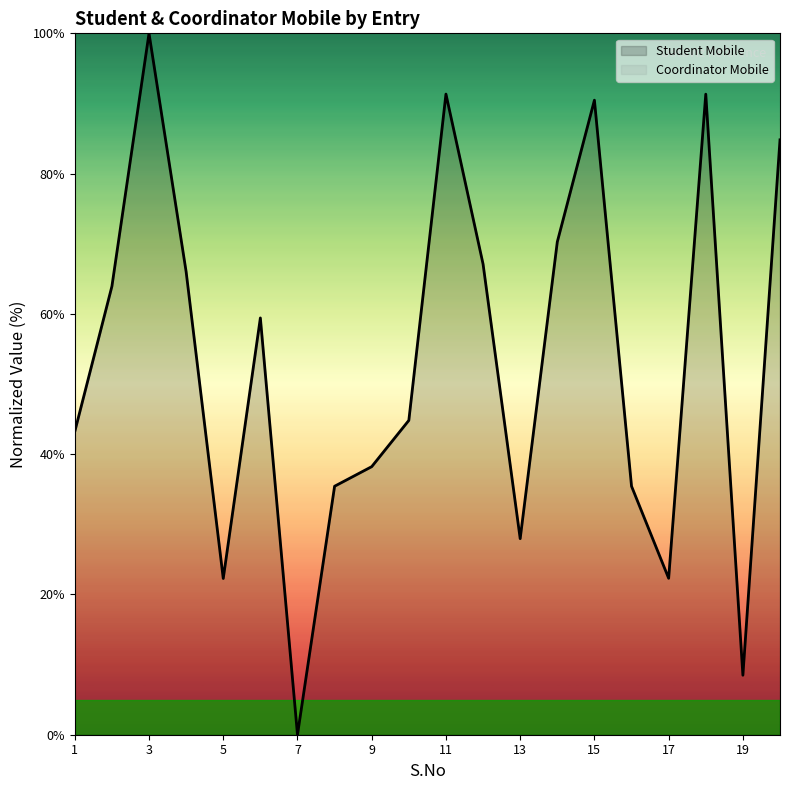

Which category has the highest value in the Student Mobile series?

3